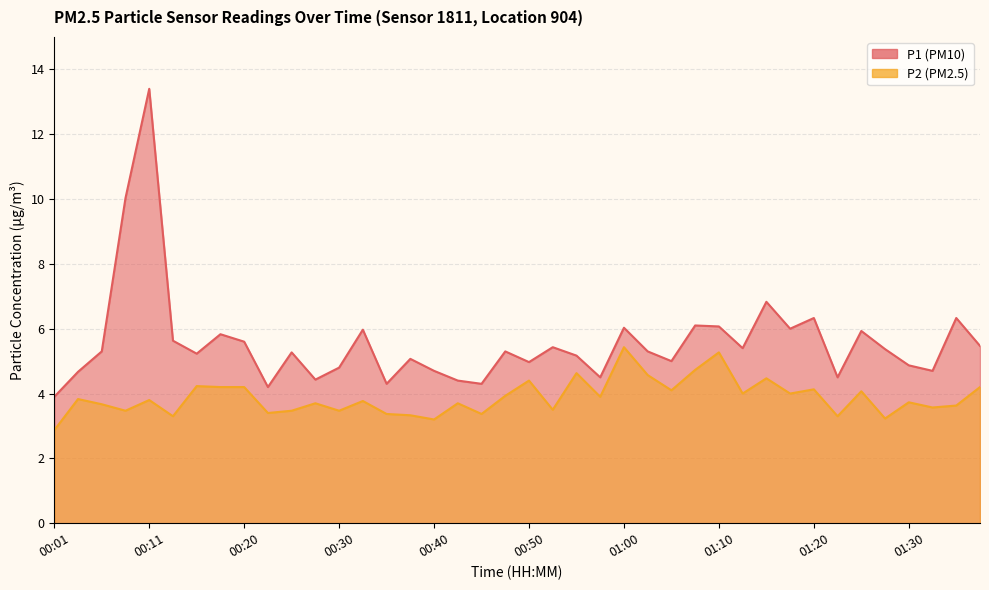

What are all the series names shown in the legend?

P1, P2